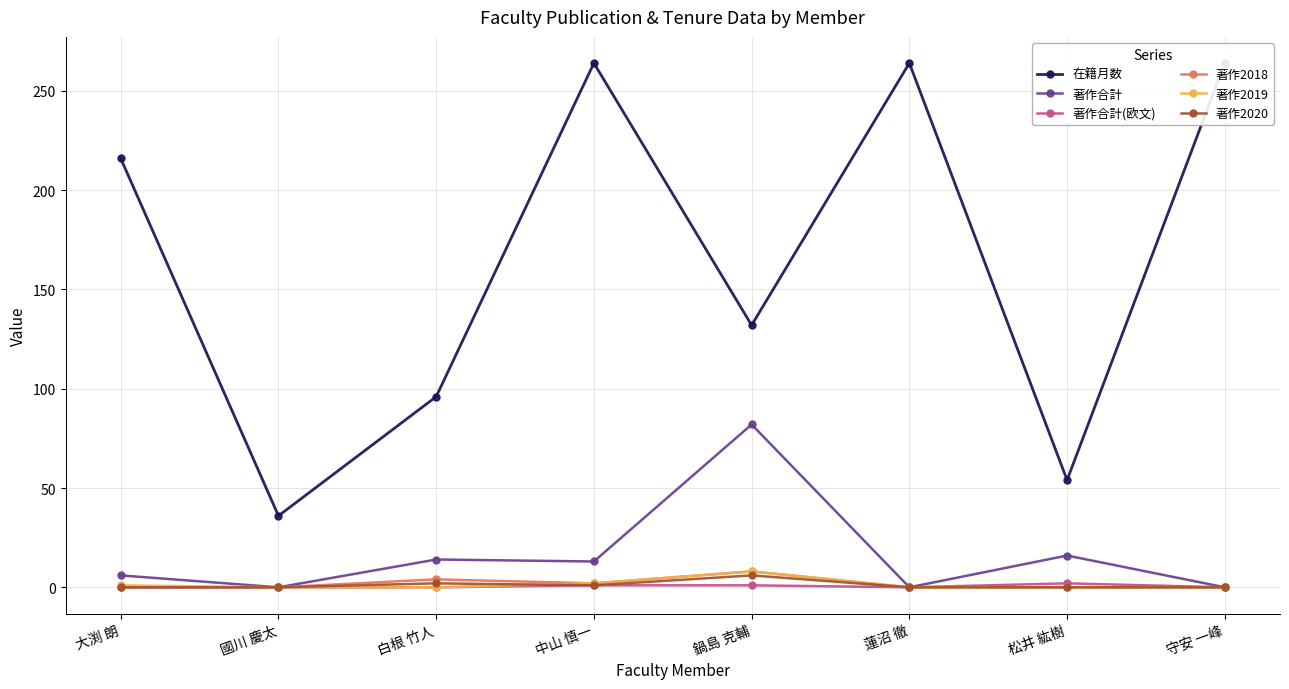

Rank the categories by 著作合計 value from lowest to highest.

國川 慶太, 蓮沼 徹, 守安 一峰, 大渕 朗, 中山 慎一, 白根 竹人, 松井 紘樹, 鍋島 克輔